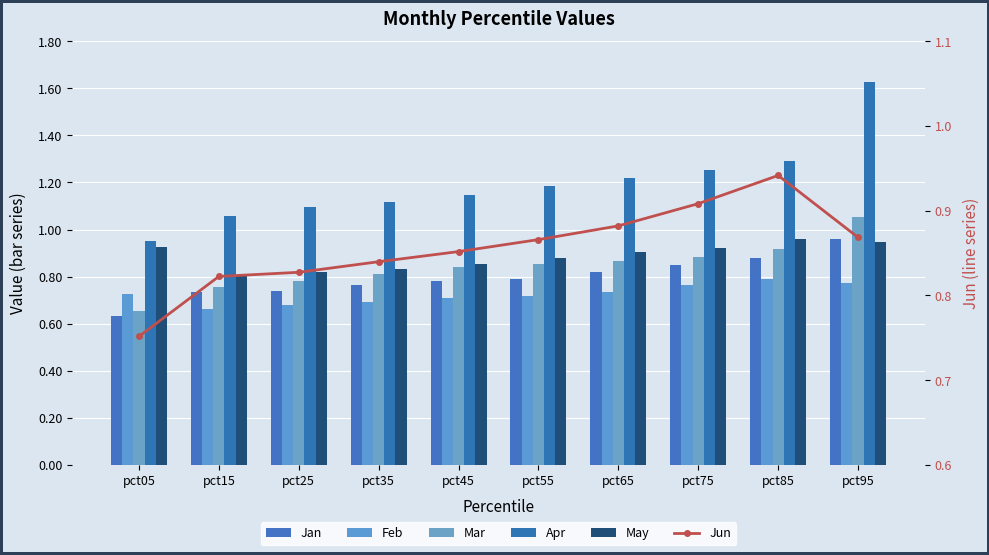

What is the difference between the second highest and second lowest values in the May series?

0.1